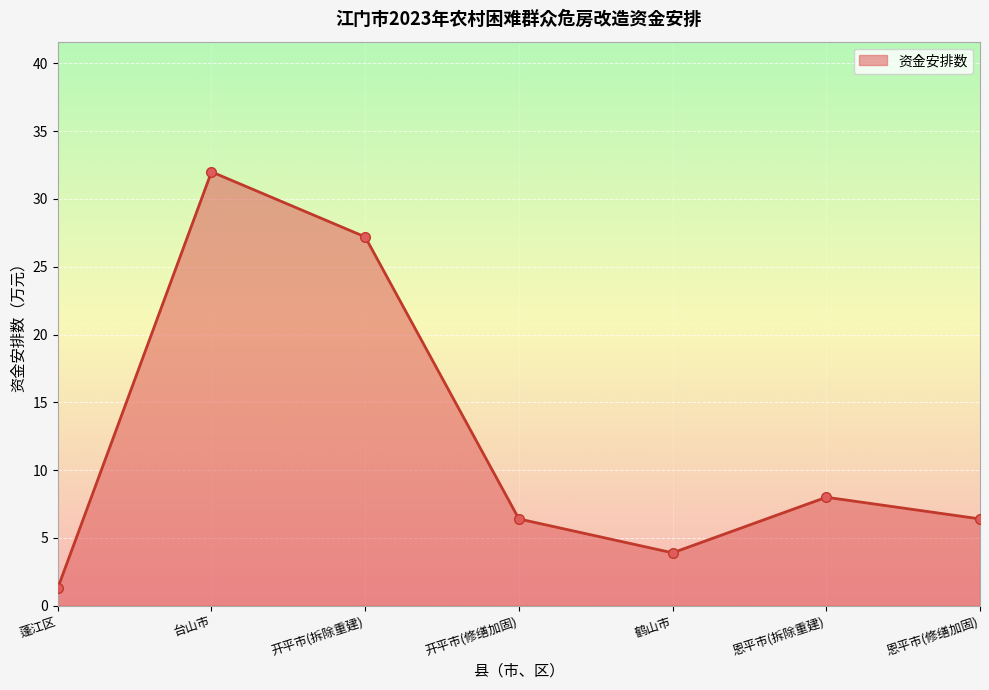

Where is the first local minimum?

鹤山市